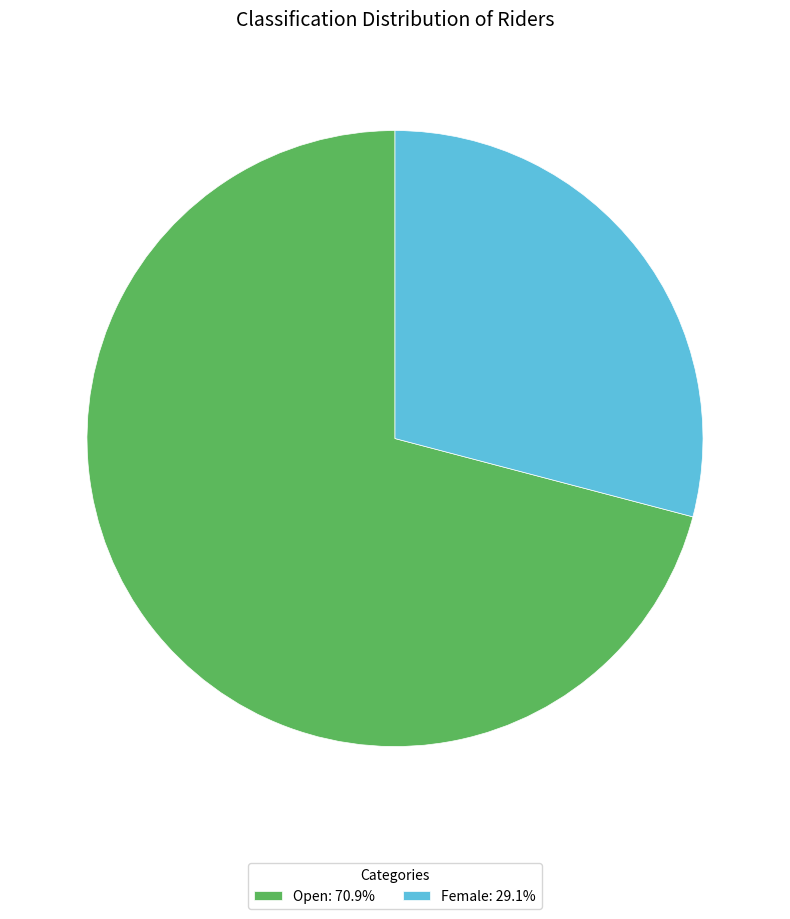

What is the ratio of the value at Open to the value at Female?

2.4